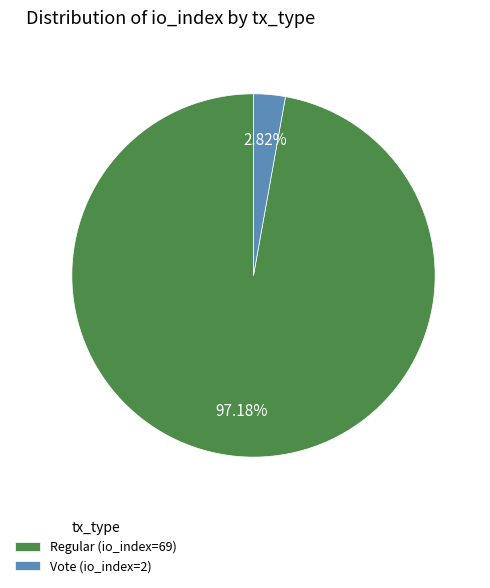

Which category has the biggest portion of the pie?

Regular (io_index=69)